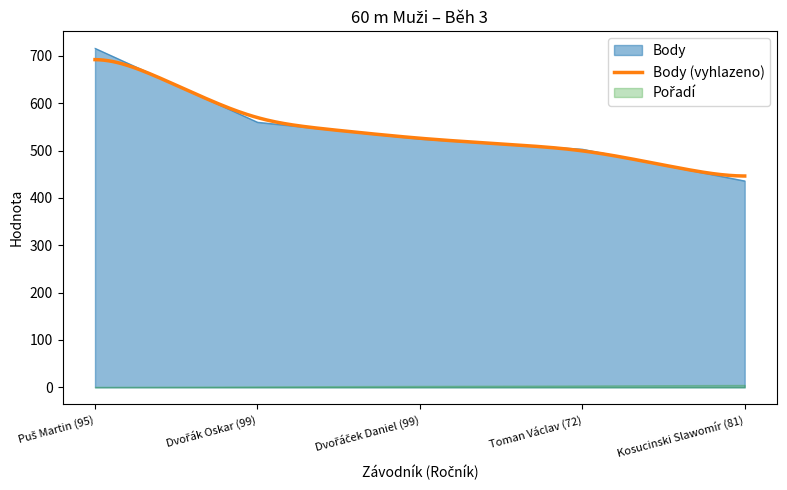

Rank the categories by value from highest to lowest.

Puš Martin (95), Dvořák Oskar (99), Dvořáček Daniel (99), Toman Václav (72), Kosucinski Slawomír (81)